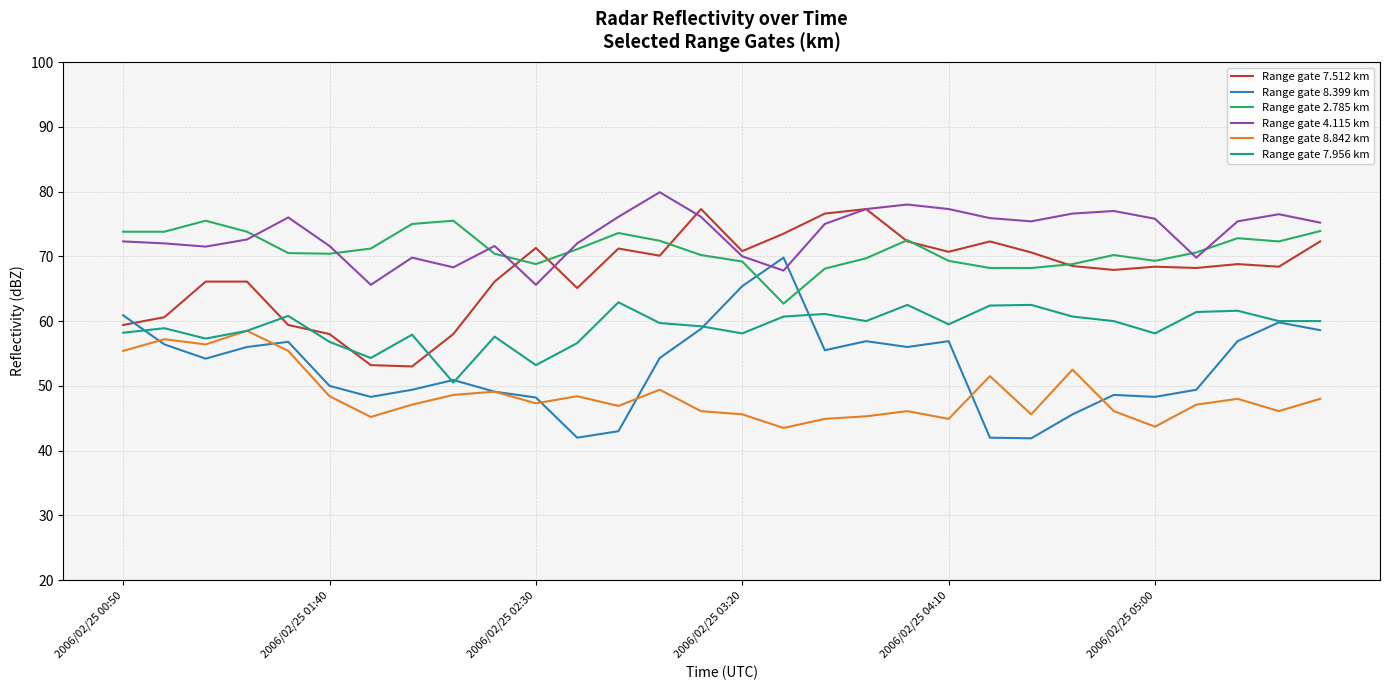

True or false: Range gate 2.785 km and Range gate 8.842 km cross at least once.

False